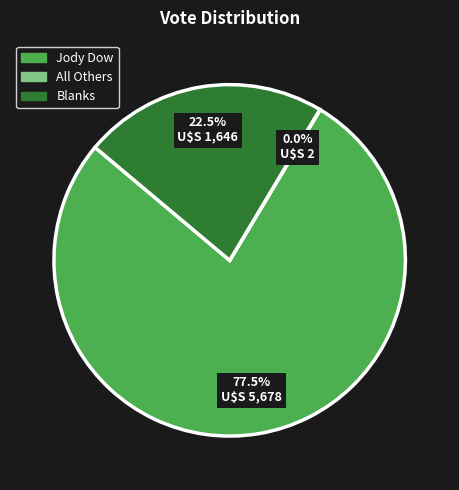

Between Blanks and Jody Dow, which is larger?

Jody Dow